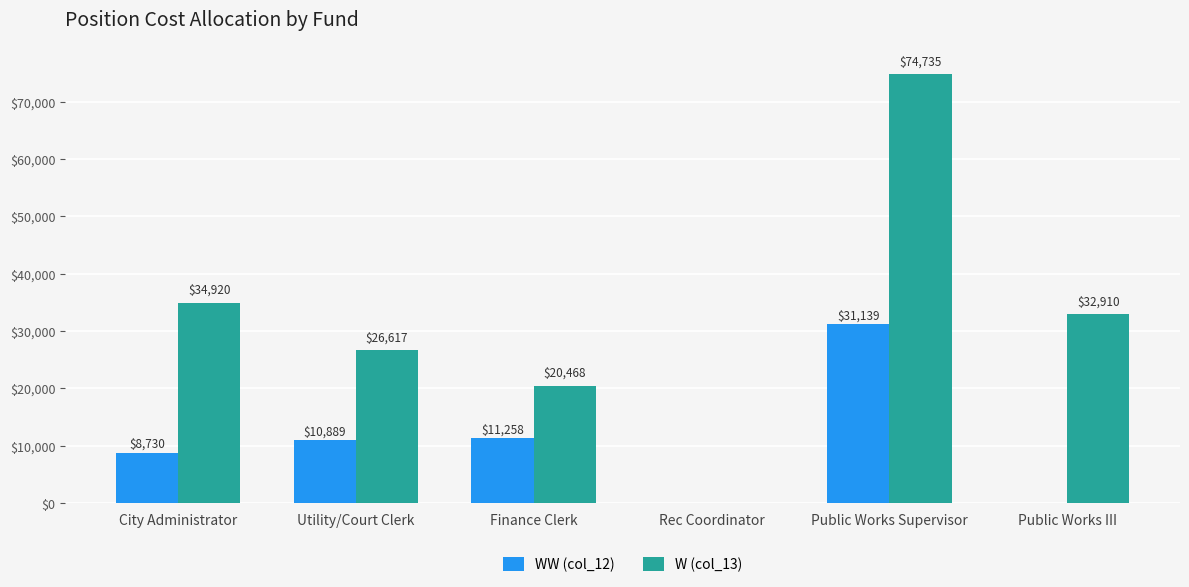

How many groups of bars are there?

6